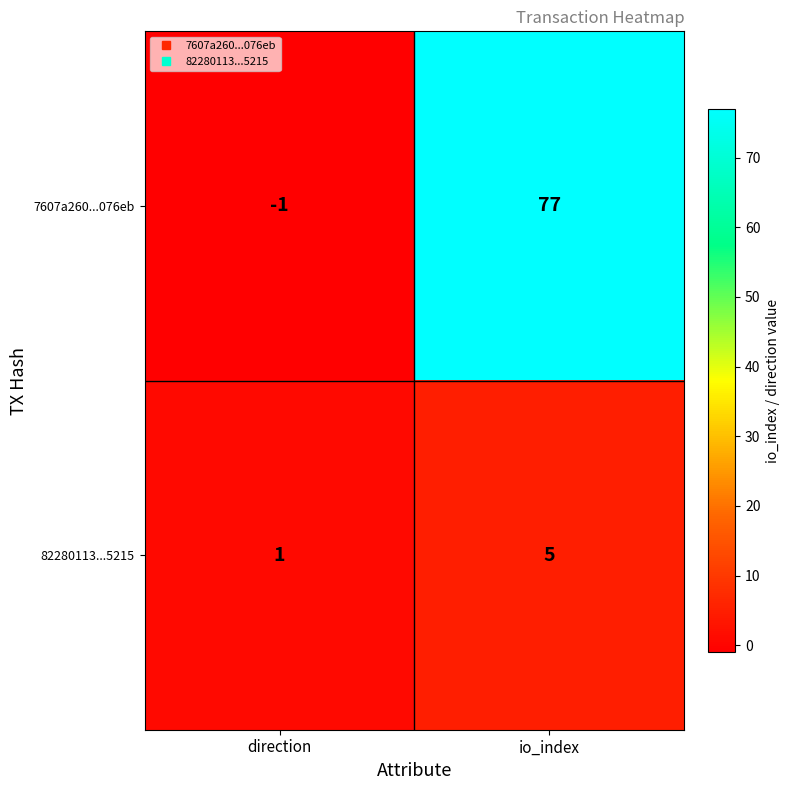

True or false: 82280113...5215 has a value of 2 at direction.

False